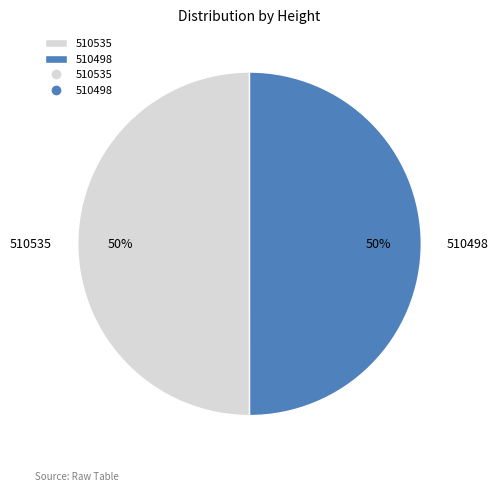

Is the sum of 510498 and 510535 greater than half?

Yes